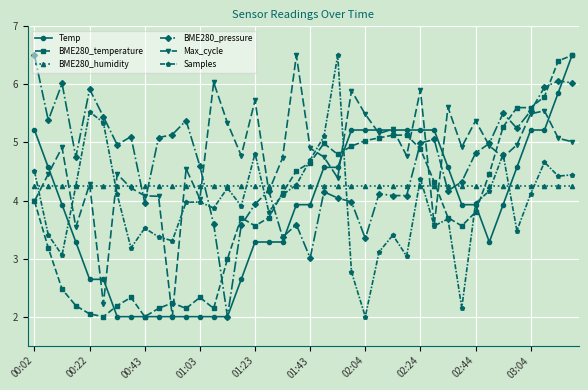

True or false: Max_cycle has more than 2 interior local peaks.

True